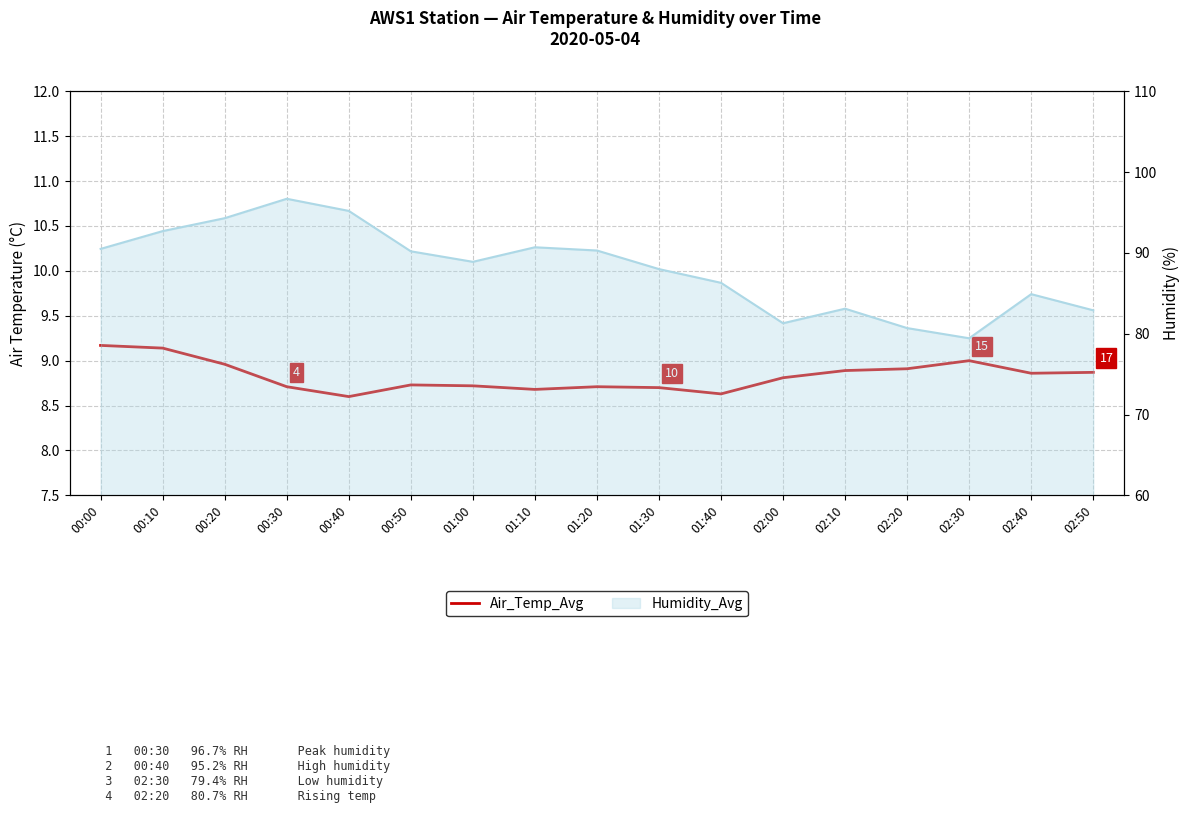

How many lines are shown in the chart?

1